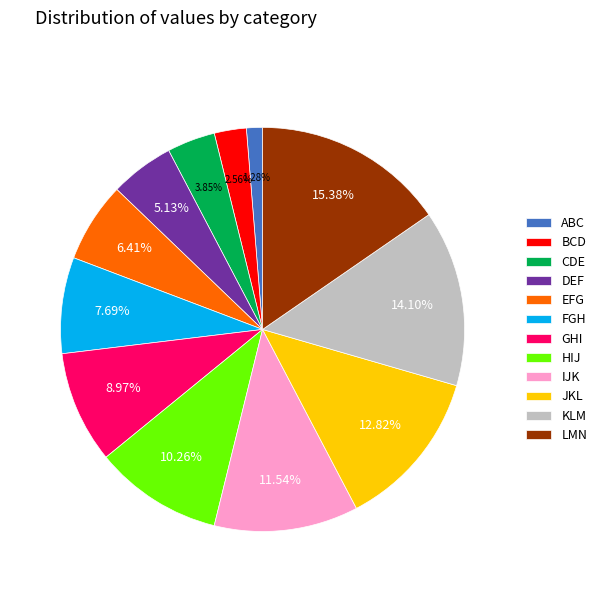

Rank the categories by value from highest to lowest.

LMN, KLM, JKL, IJK, HIJ, GHI, FGH, EFG, DEF, CDE, BCD, ABC